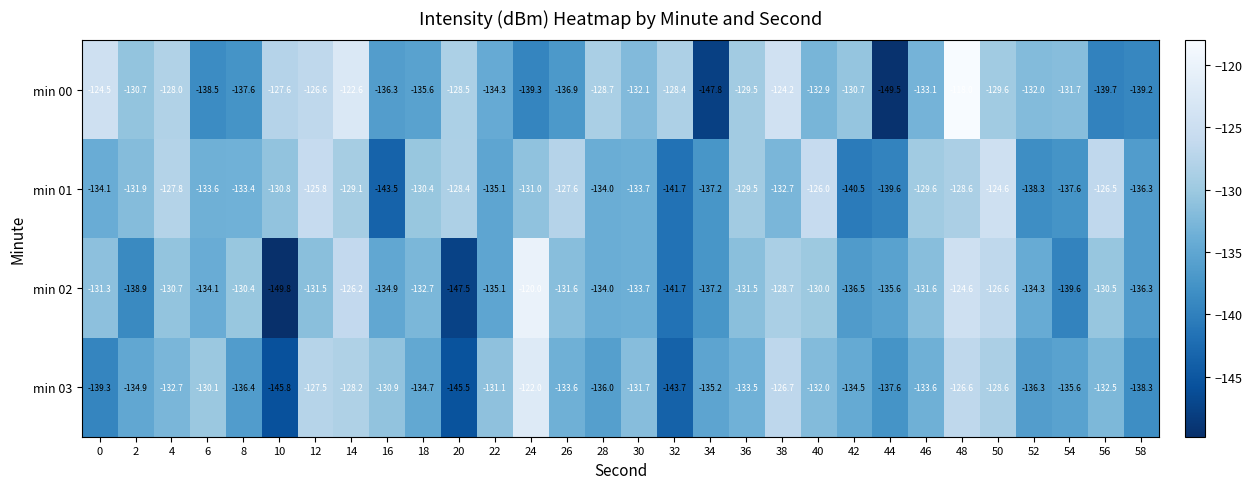

What is the difference between the highest and lowest values at 54?

7.9